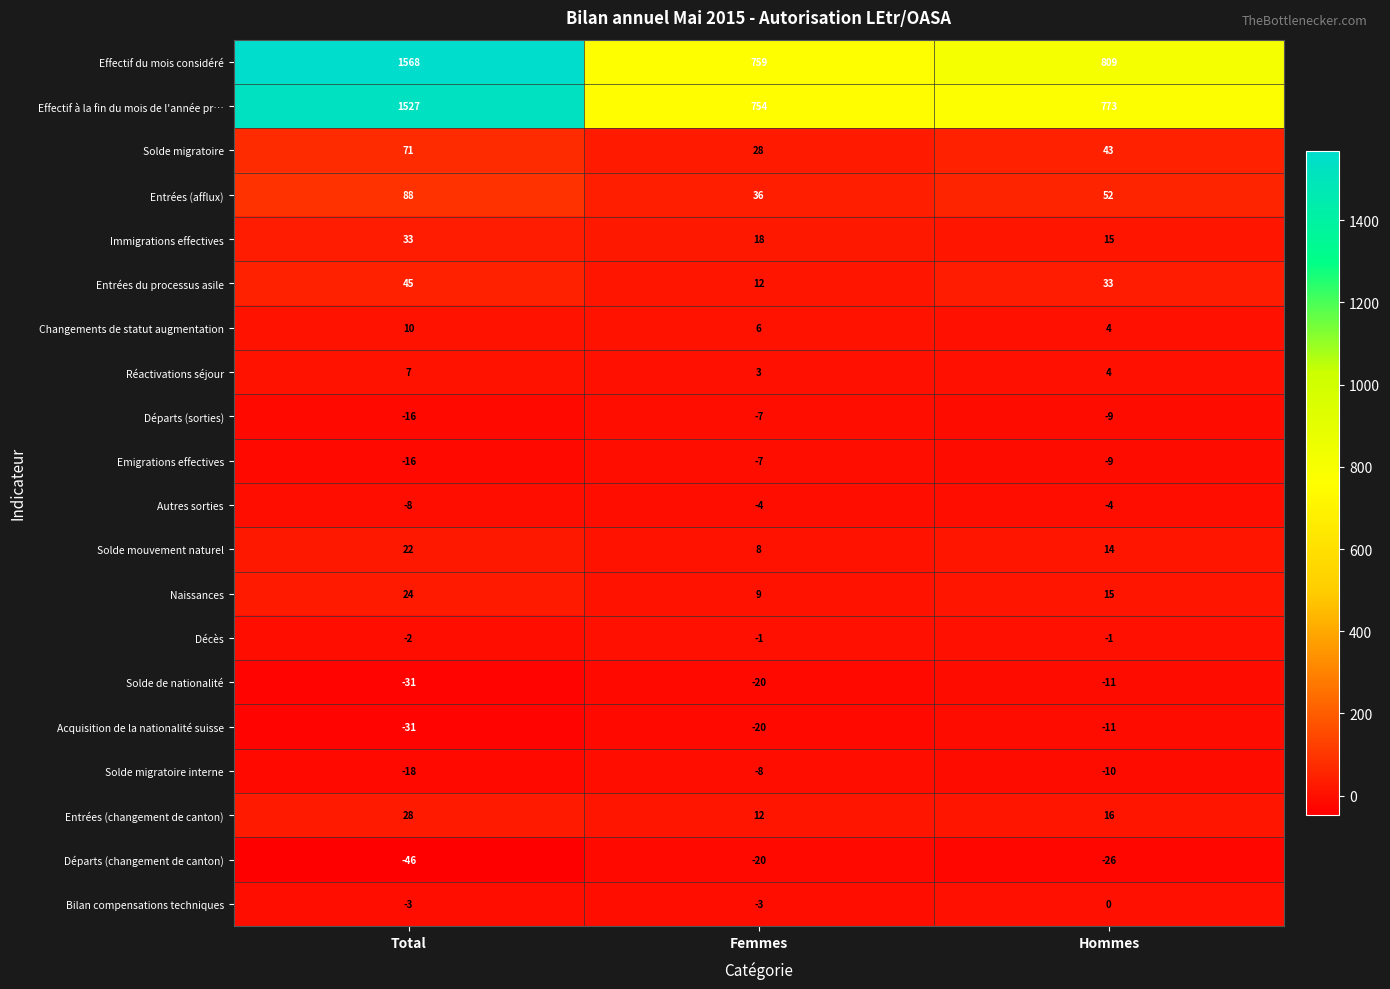

What is the difference between the highest and lowest values at Hommes?

835